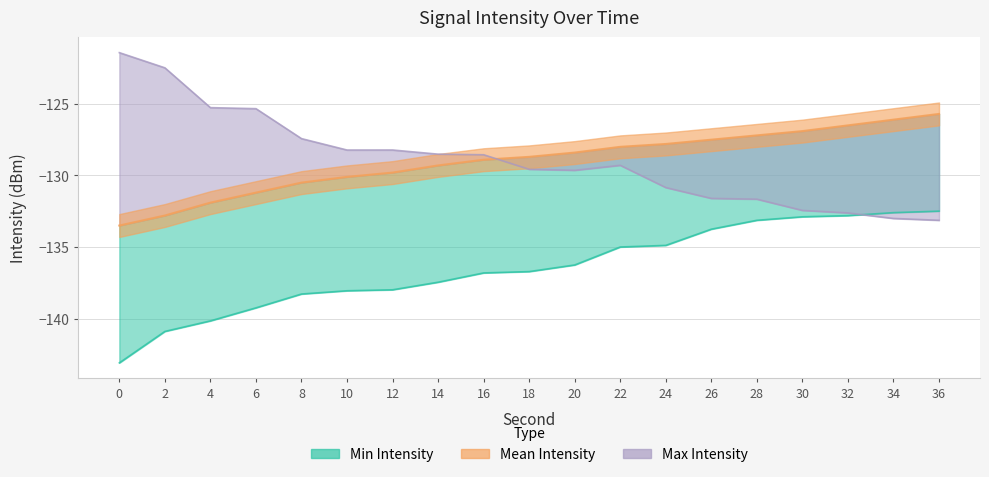

Is it true that Min Intensity equals -216.7 at 26?

False